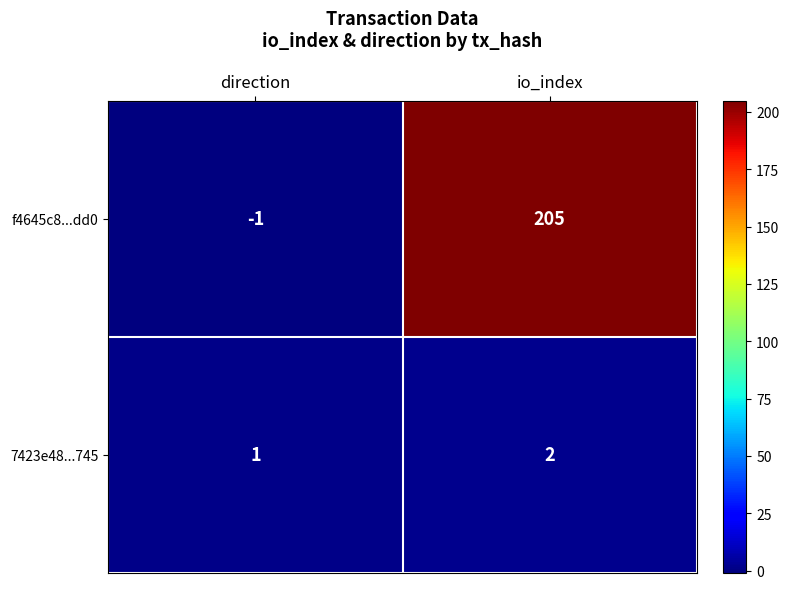

Which category has the highest value across all series?

io_index